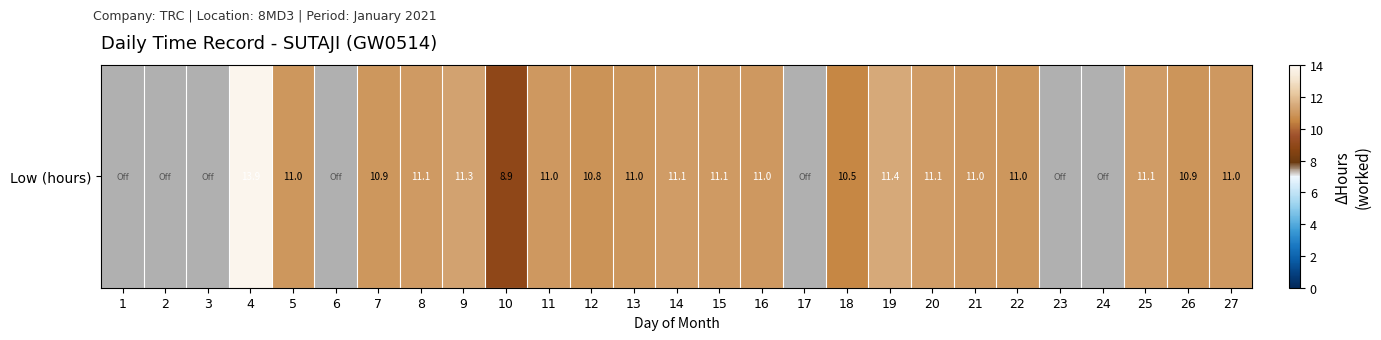

What is the sum of the values at 4 and 5?

24.8